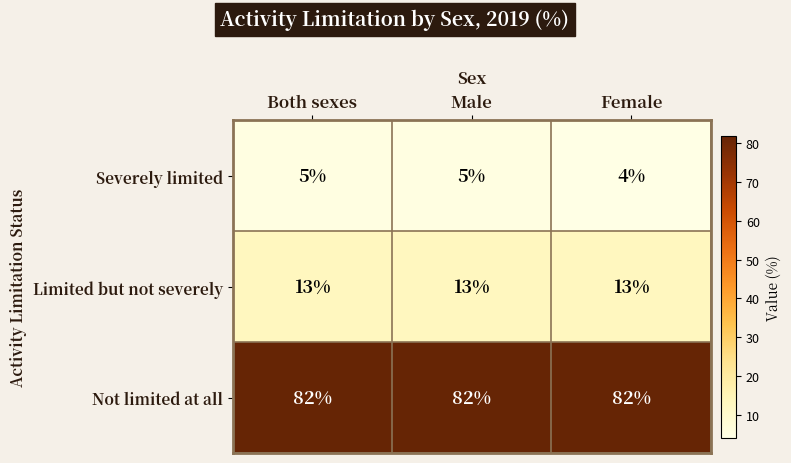

True or false: Limited but not severely has a value of 13 at Male.

True